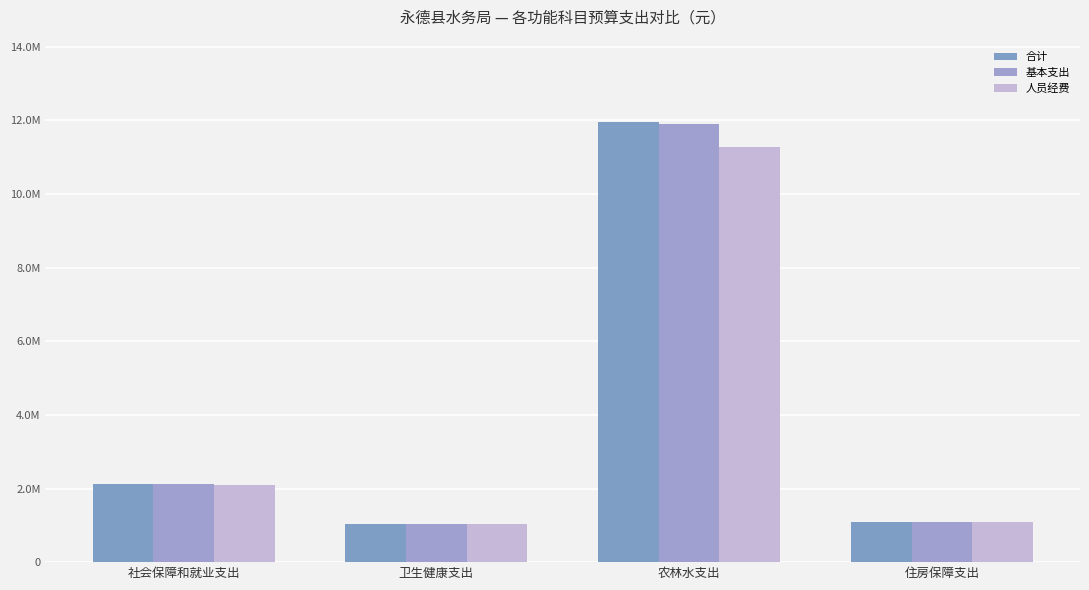

The value of 合计 at 住房保障支出 is 1087276.6. True or false?

True